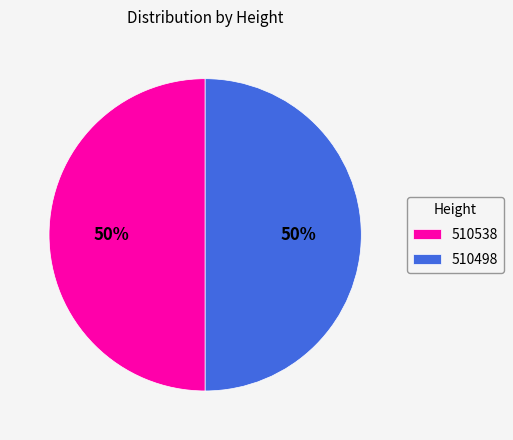

How many segments does this pie chart have?

2